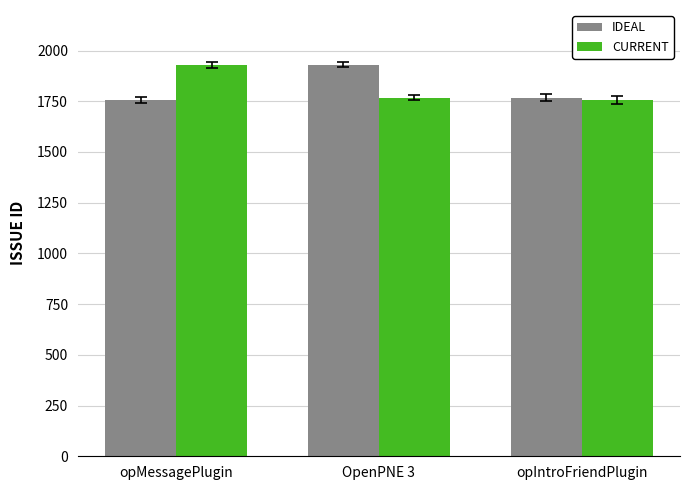

At OpenPNE 3, list the series in order from smallest to largest.

CURRENT, IDEAL